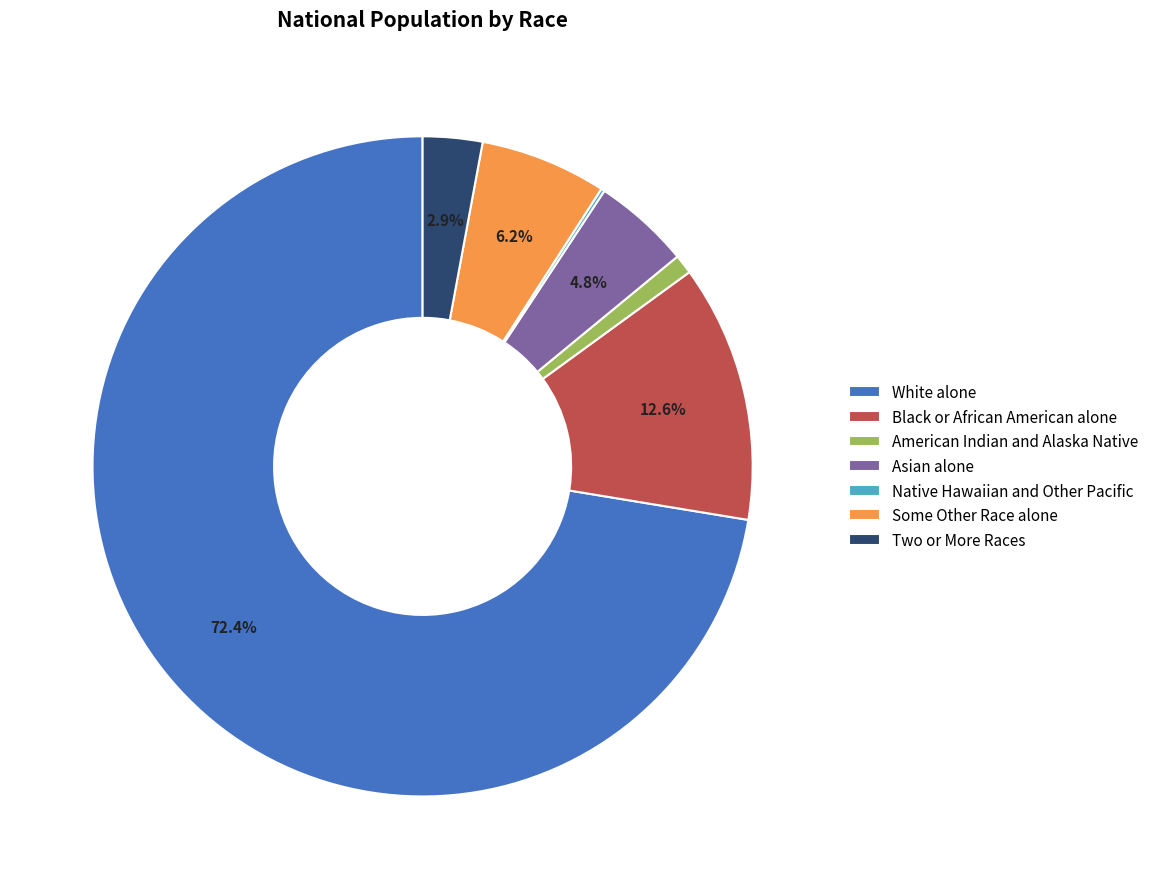

What percentage is NOT represented by Asian alone?

95.2%